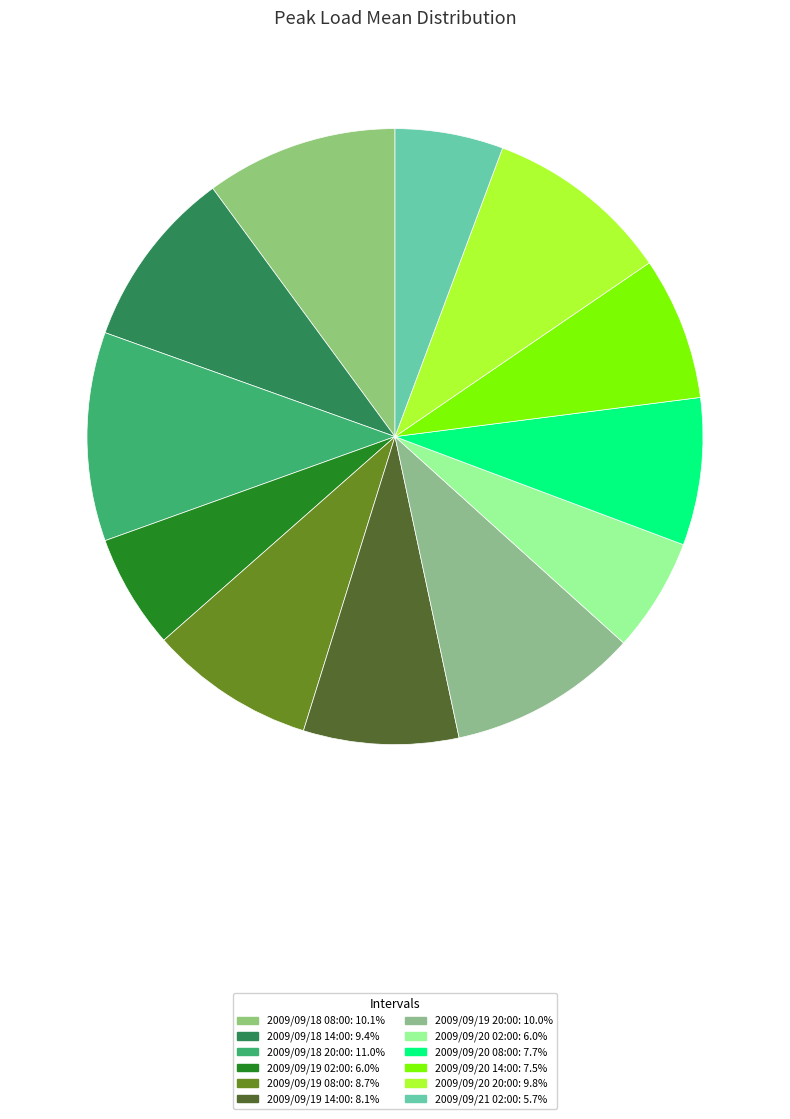

True or false: 2009/09/19 20:00 accounts for 1% of the total.

False